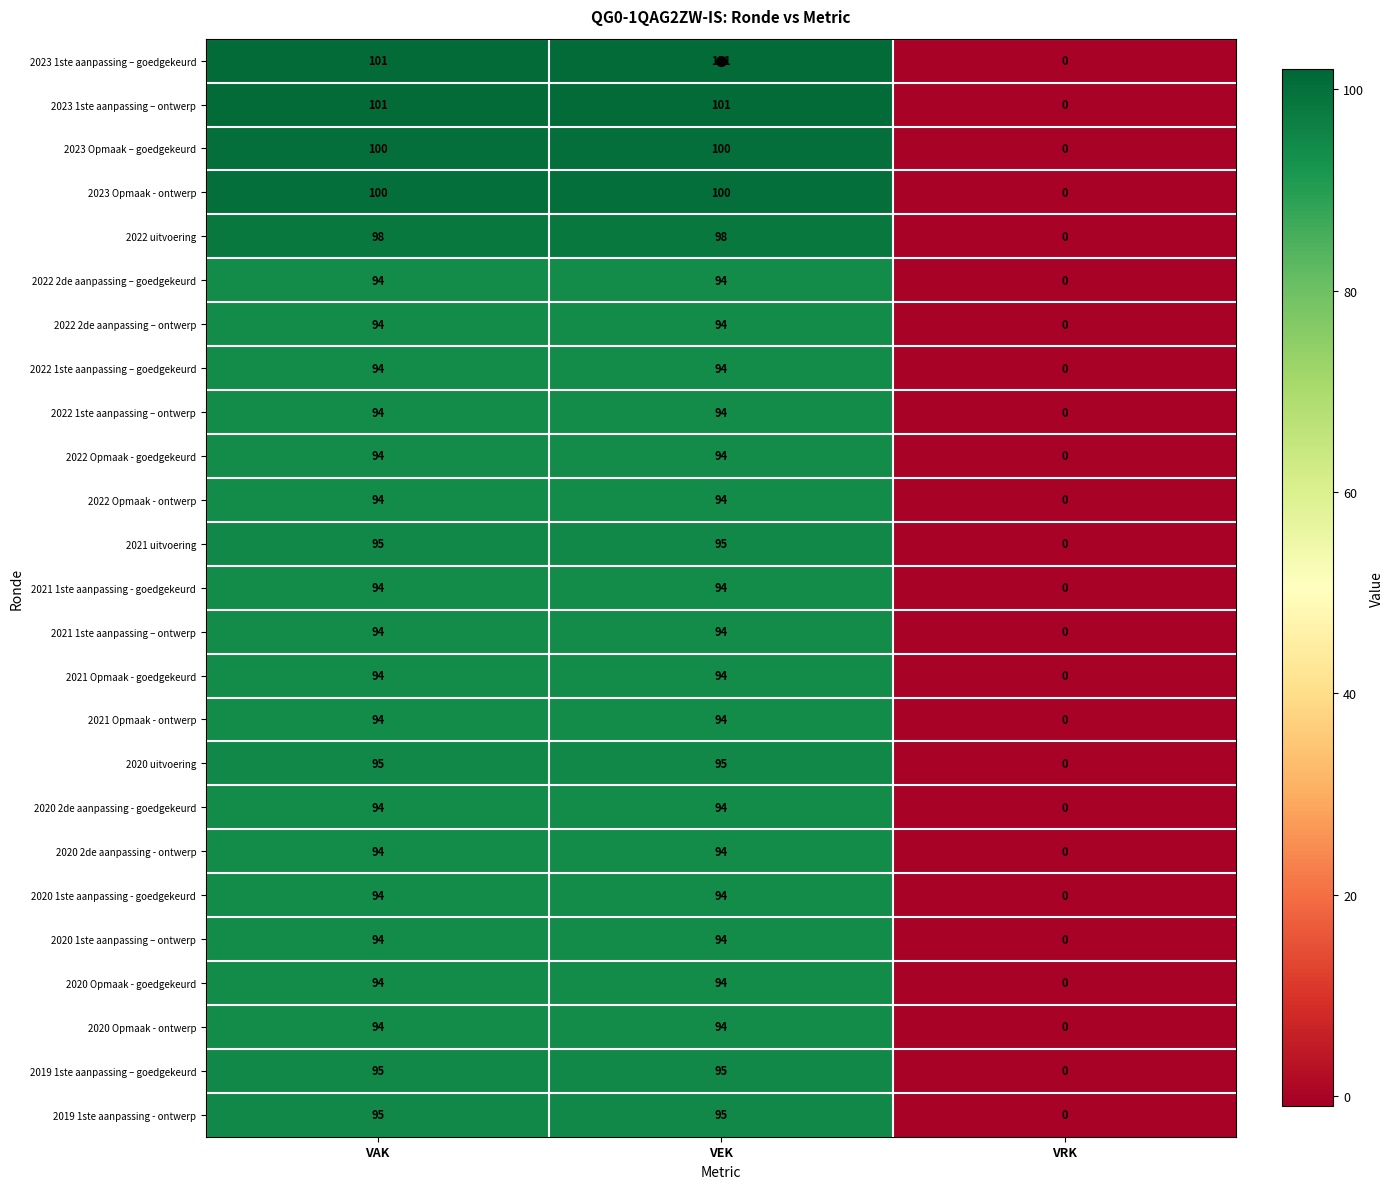

What is the maximum value shown in the chart?

101